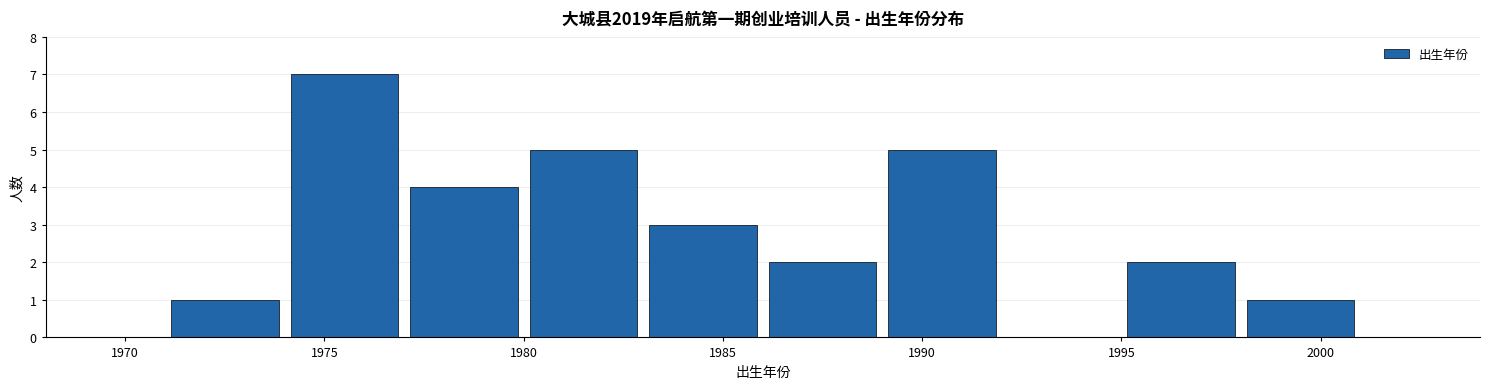

Reading left to right, list every bar in this chart as the range it spans on the x-axis followed by its height. The values are not printed on the chart, so give them approximately, as read against the axis.

1971 to 1974: 1
1974 to 1977: 7
1977 to 1980: 4
1980 to 1983: 5
1983 to 1986: 3
1986 to 1989: 2
1989 to 1992: 5
1992 to 1995: 0
1995 to 1998: 2
1998 to 2001: 1